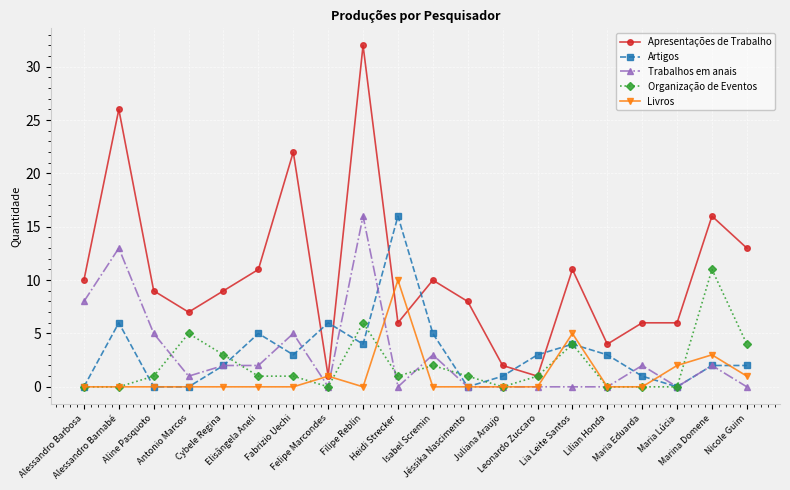

What is the sum of the Apresentações de Trabalho values at Alessandro Barbosa and Heidi Strecker?

16